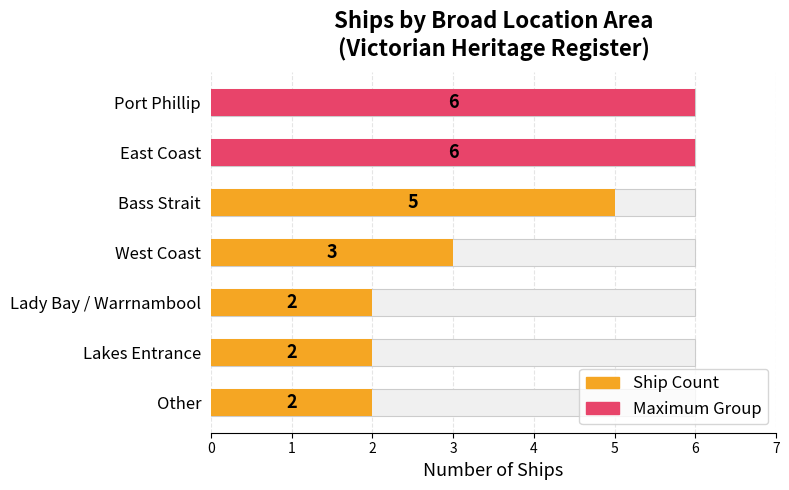

Rank the categories by value from lowest to highest.

Lady Bay / Warrnambool, Lakes Entrance, Other, West Coast, Bass Strait, Port Phillip, East Coast